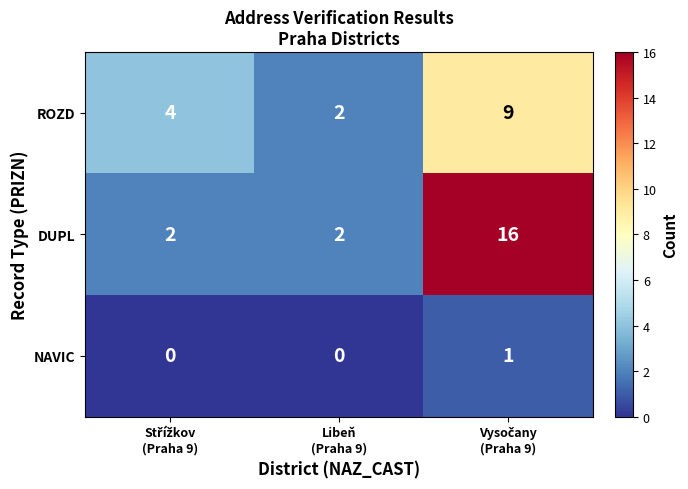

Which series has the largest range (max minus min)?

DUPL